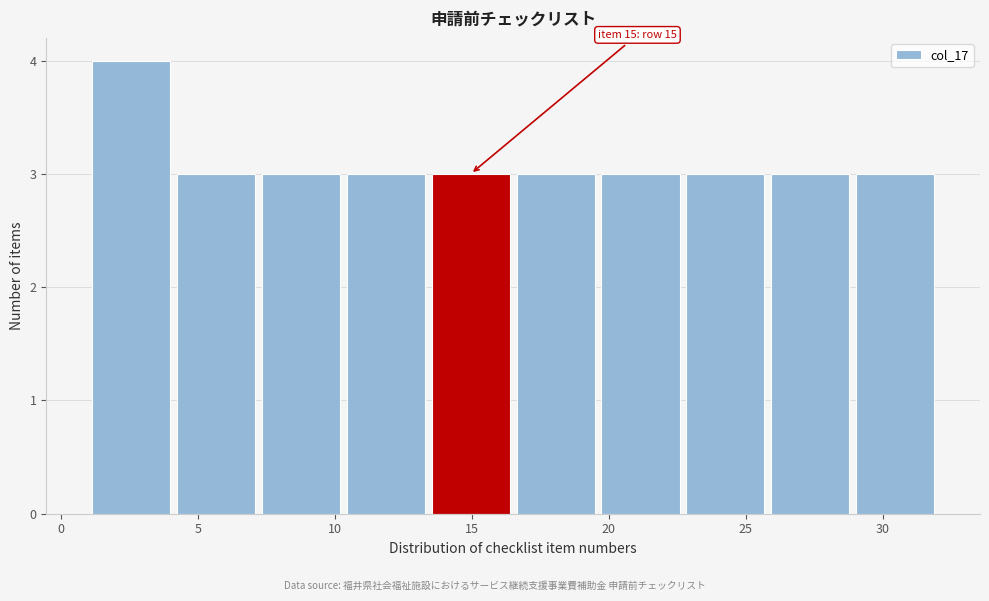

Which range on the x-axis has the tallest bar?

1.0 to 4.1